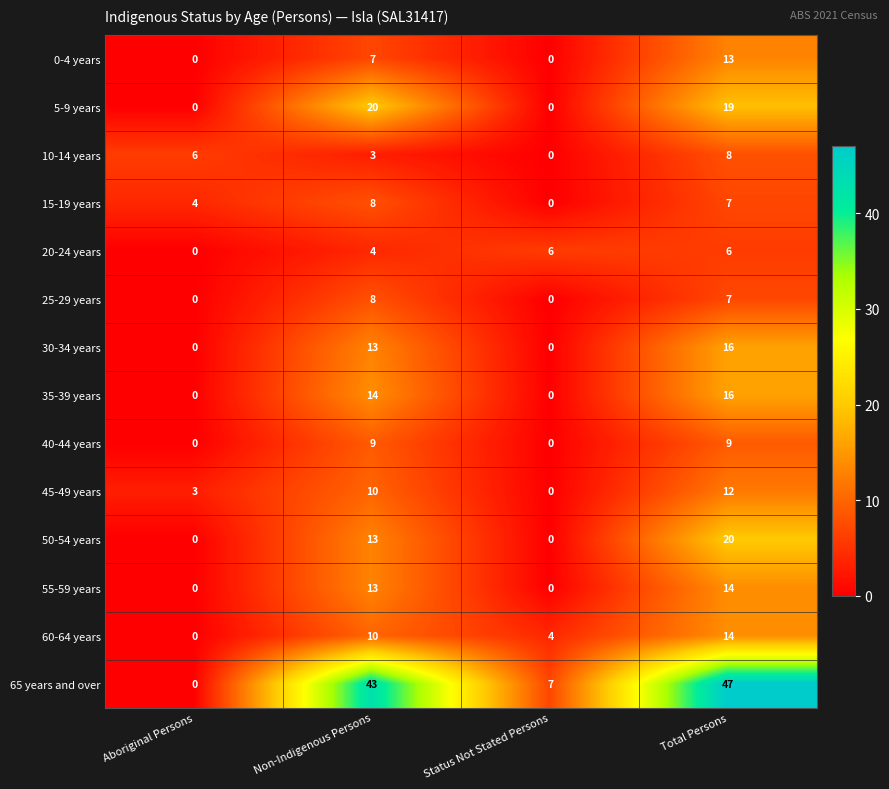

Which series changed the most between Aboriginal Persons and Status Not Stated Persons?

65 years and over